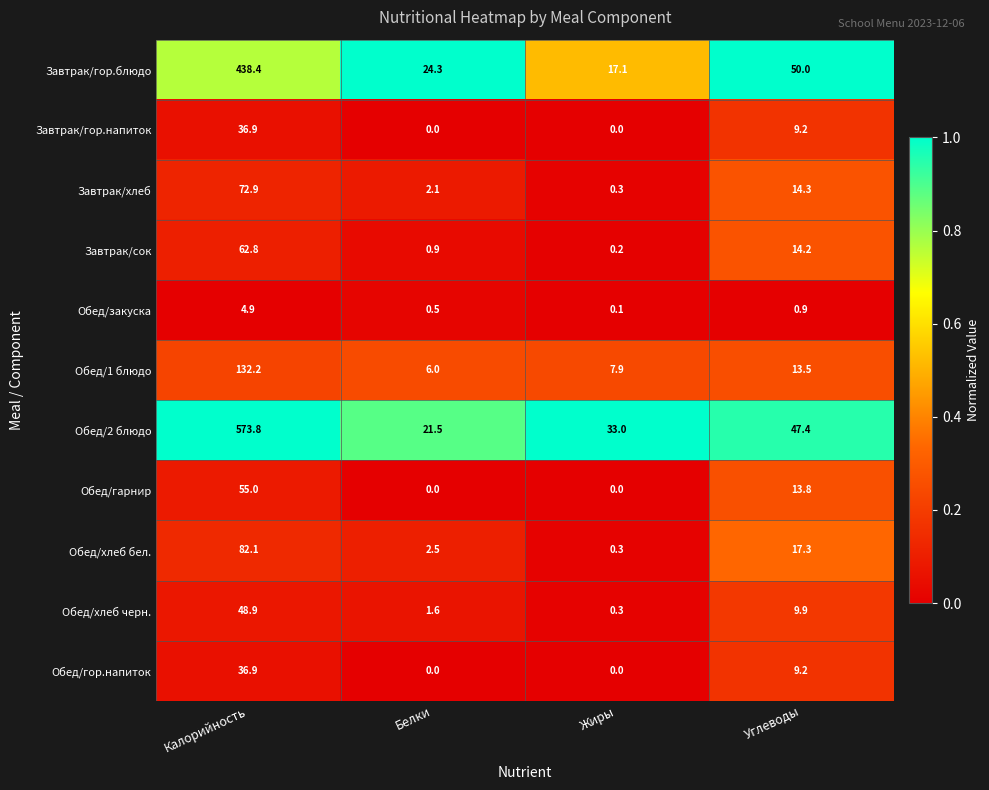

What is the difference between the maximum and minimum values in the Обед/гарнир series?

55.0